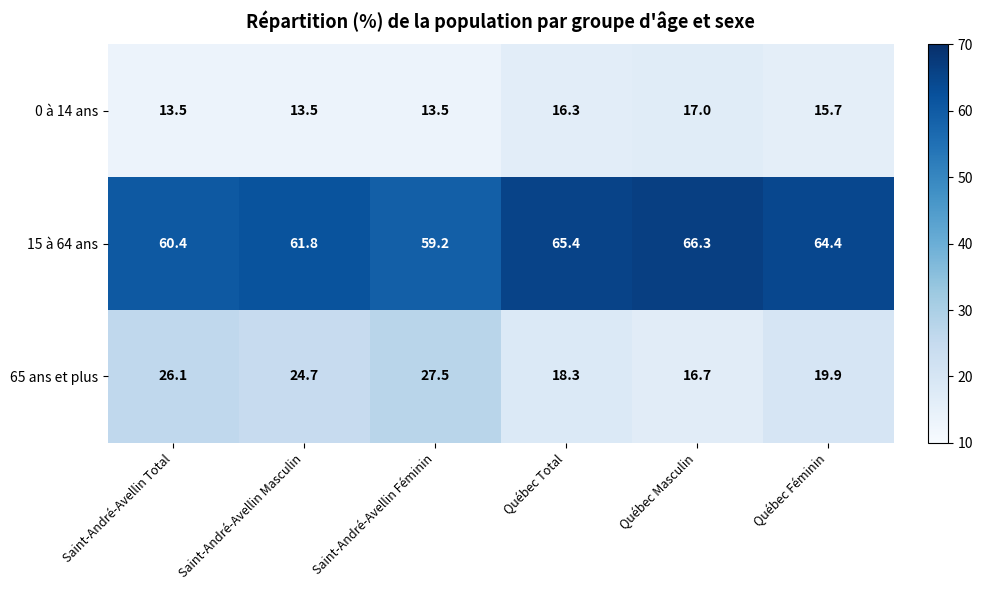

At which category is the sum across all series the highest?

Saint-André-Avellin Féminin